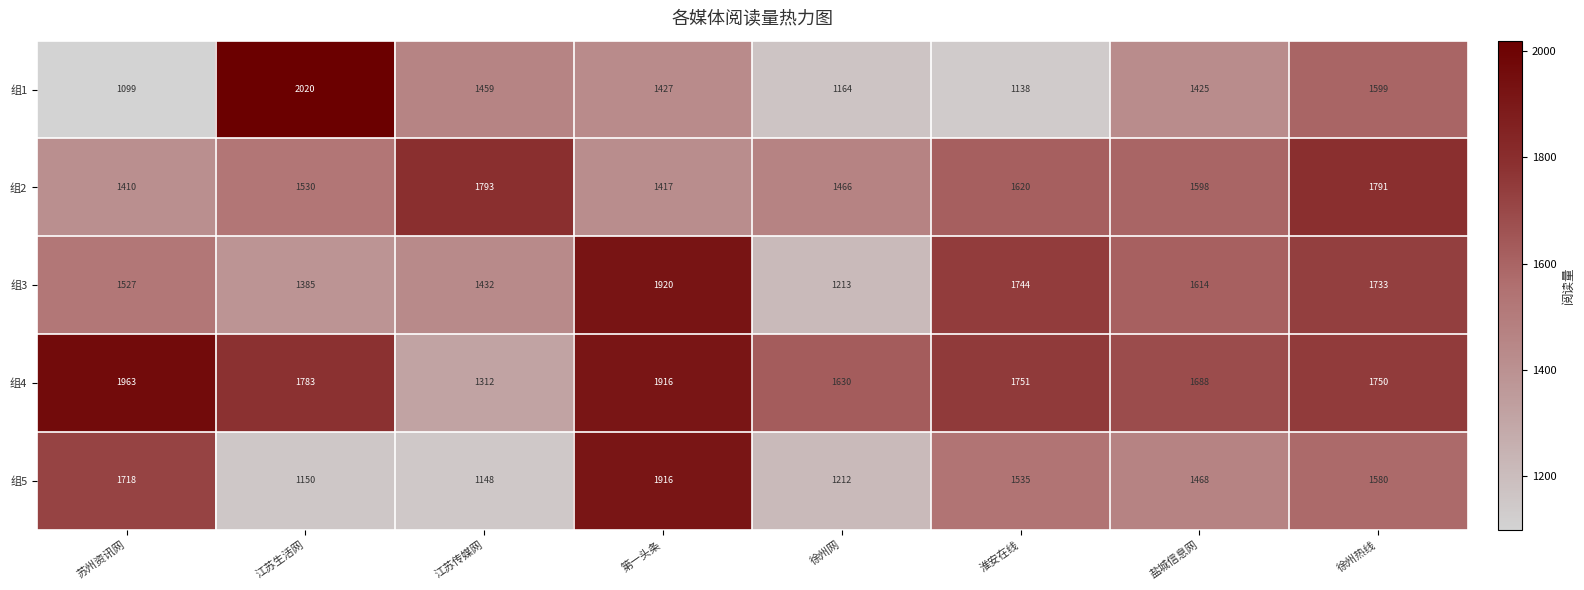

What is the difference between the second highest and second lowest values in the 组3 series?

359